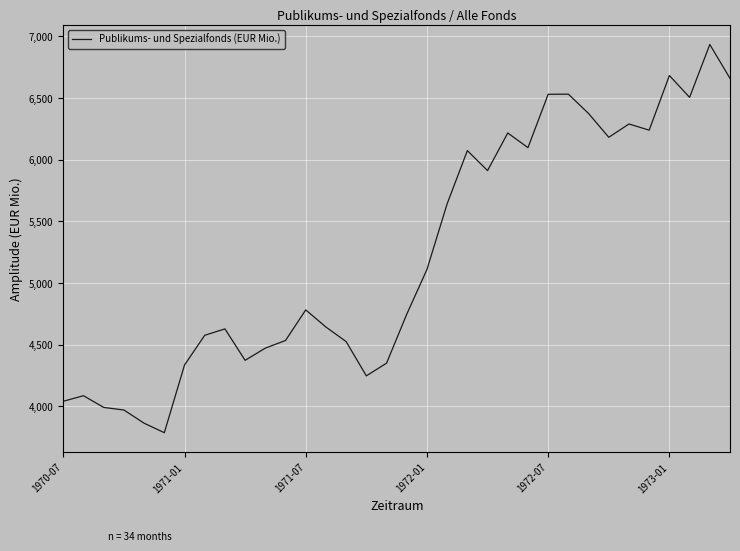

What is the greatest value displayed?

6935